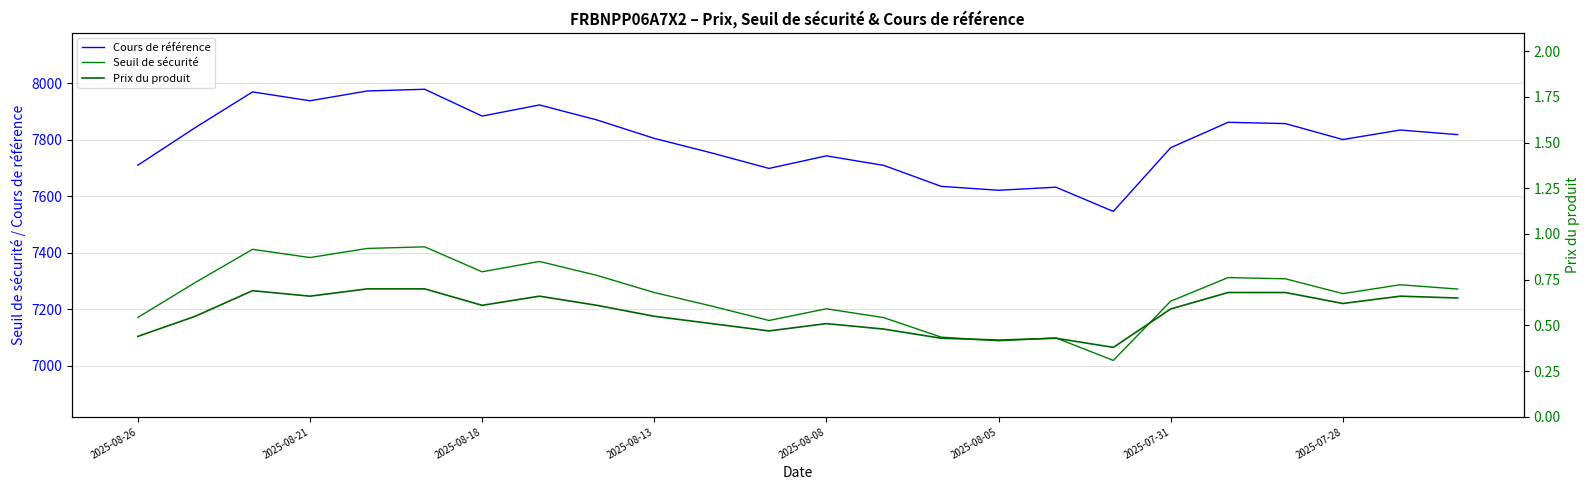

True or false: Seuil de sécurité and Cours de référence cross at least once.

False